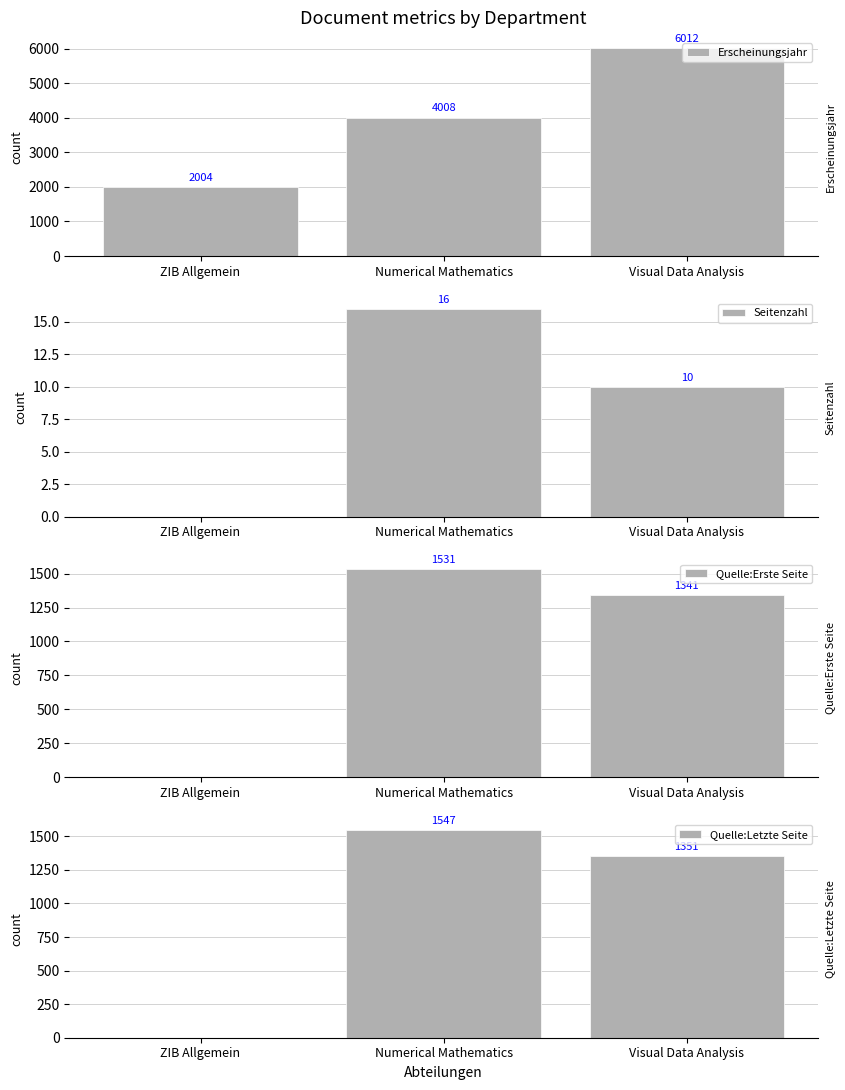

What is the spread (max minus min) of values at ZIB Allgemein?

2004